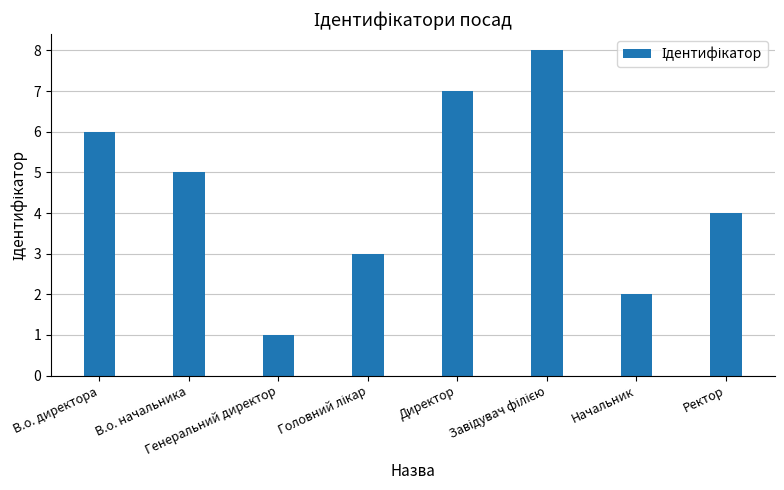

At which label does the data first exceed 5?

В.о. директора